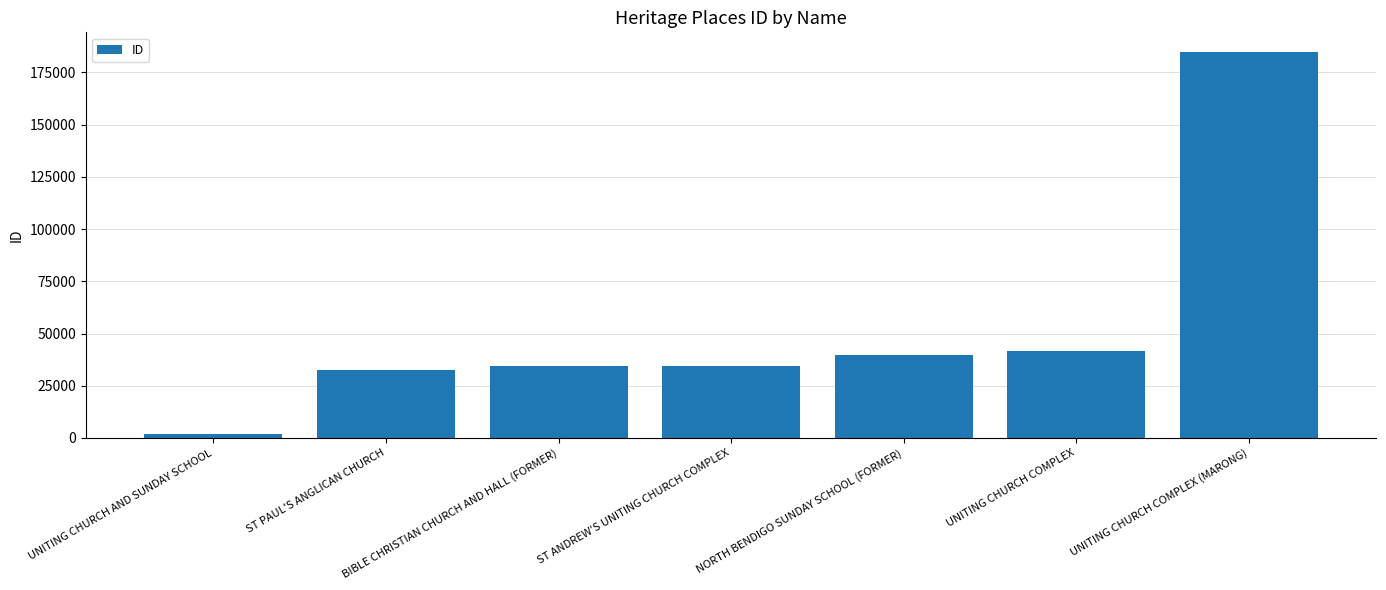

What is the maximum value shown in the chart?

184932